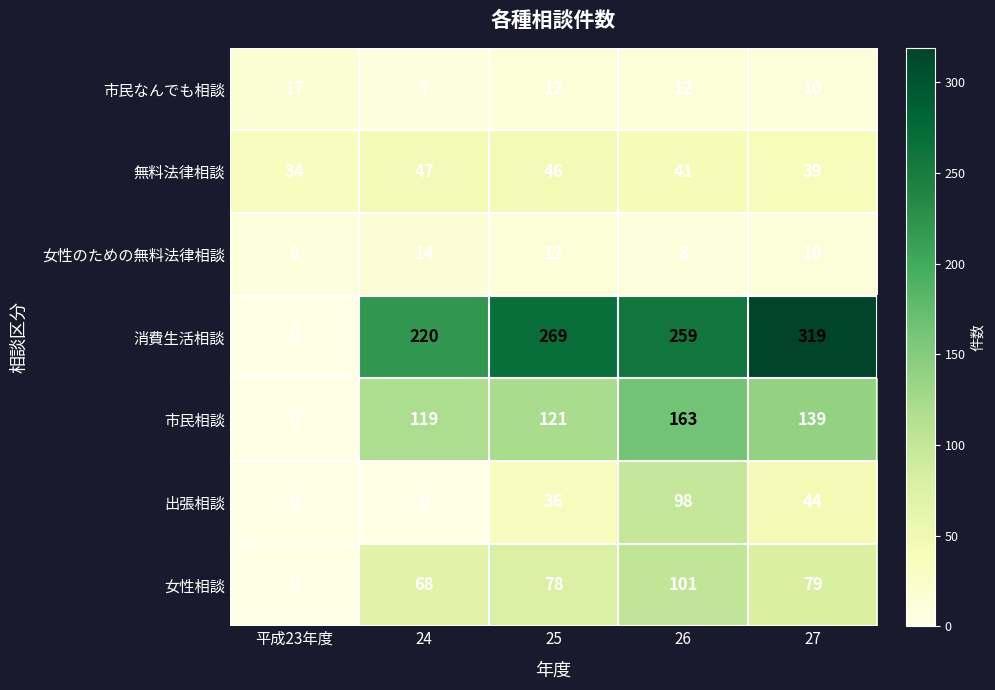

What is the total value across all series at 26?

682